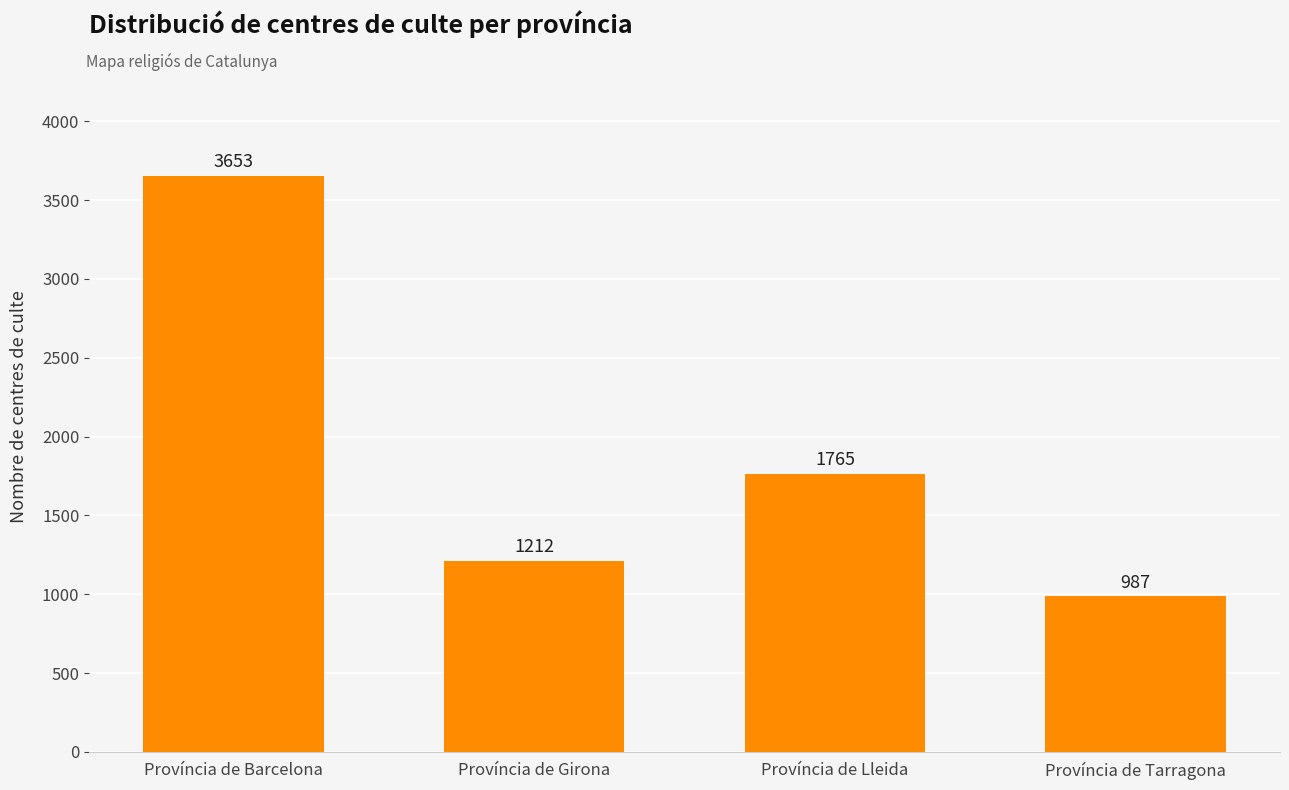

Count the number of data series in this chart.

1